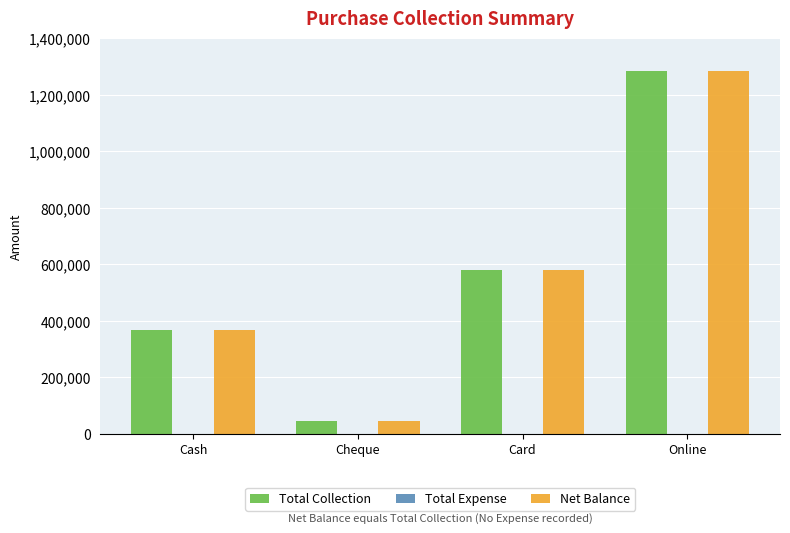

Reading left to right, what are all the values shown in this chart?

Total Collection: Cash=367500	Cheque=45000	Card=580000	Online=1283500
Net Balance: Cash=367500	Cheque=45000	Card=580000	Online=1283500